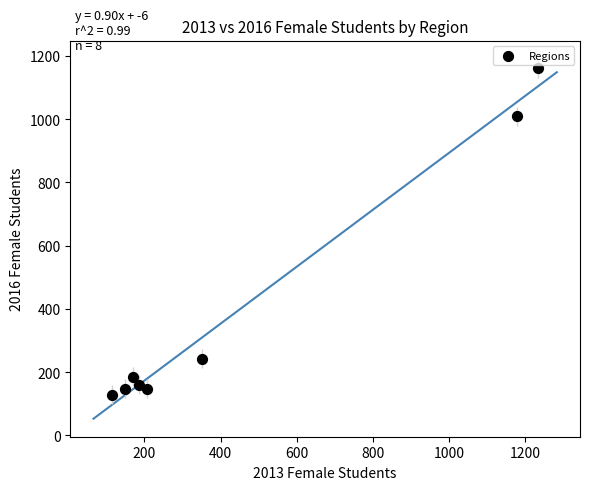

What is the average Y value?

398